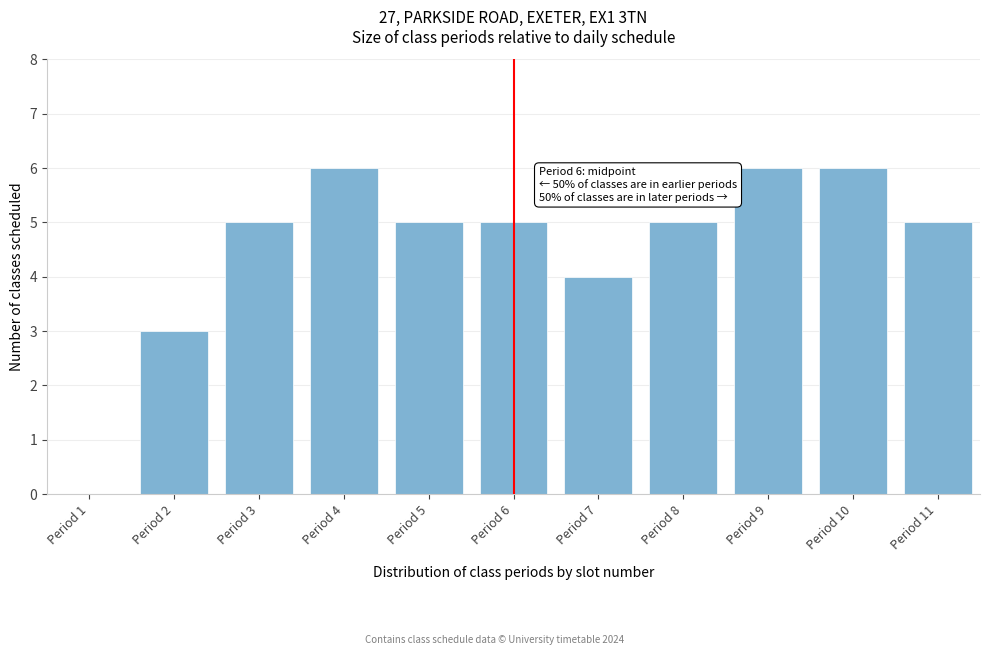

Reading left to right, transcribe all the data shown in this chart.

Period 1=0	Period 2=3	Period 3=5	Period 4=6	Period 5=5	Period 6=5	Period 7=4	Period 8=5	Period 9=6	Period 10=6	Period 11=5